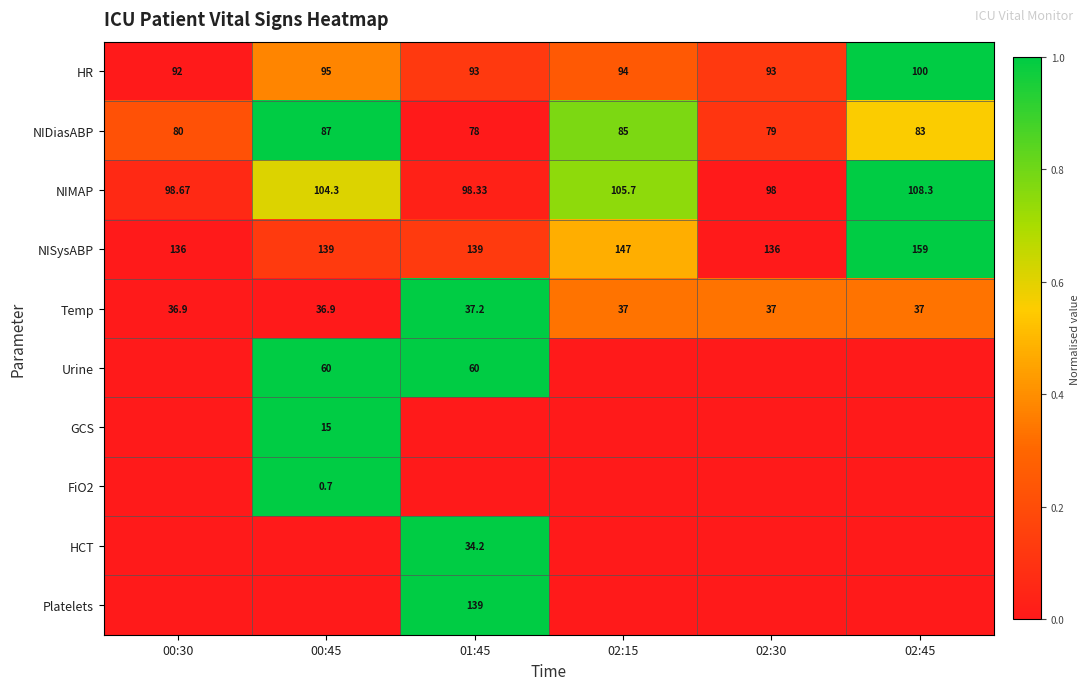

How many data points in FiO2 are above 0?

1